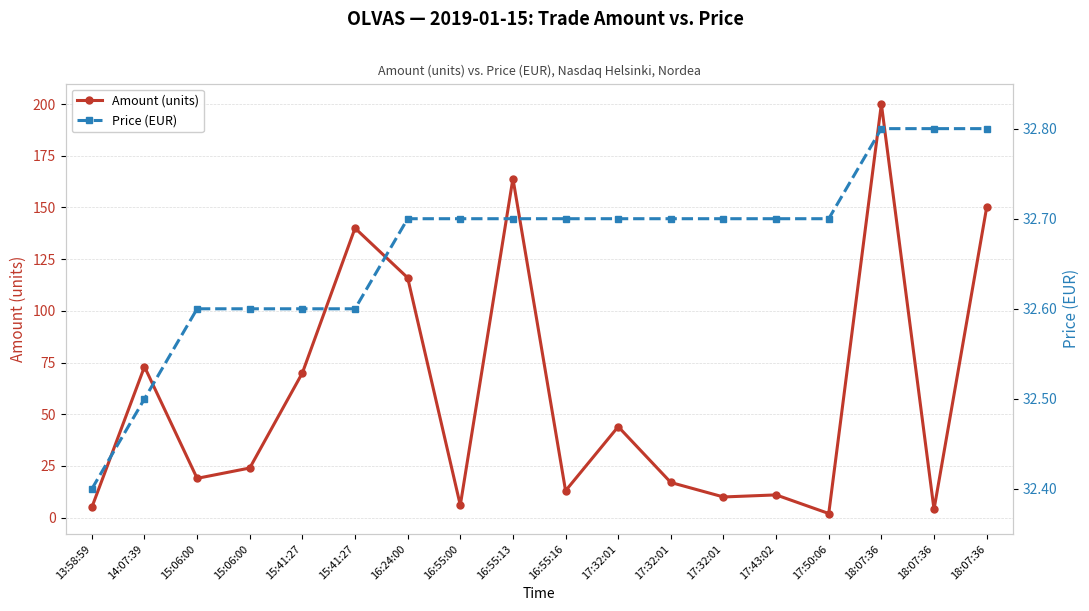

What is the highest value of the Amount (units) series?

200